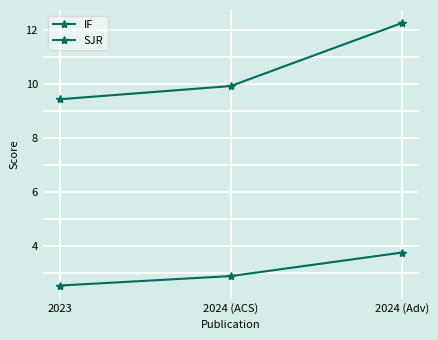

List the labels in order of IF value, largest first.

2024 (Adv), 2024 (ACS), 2023